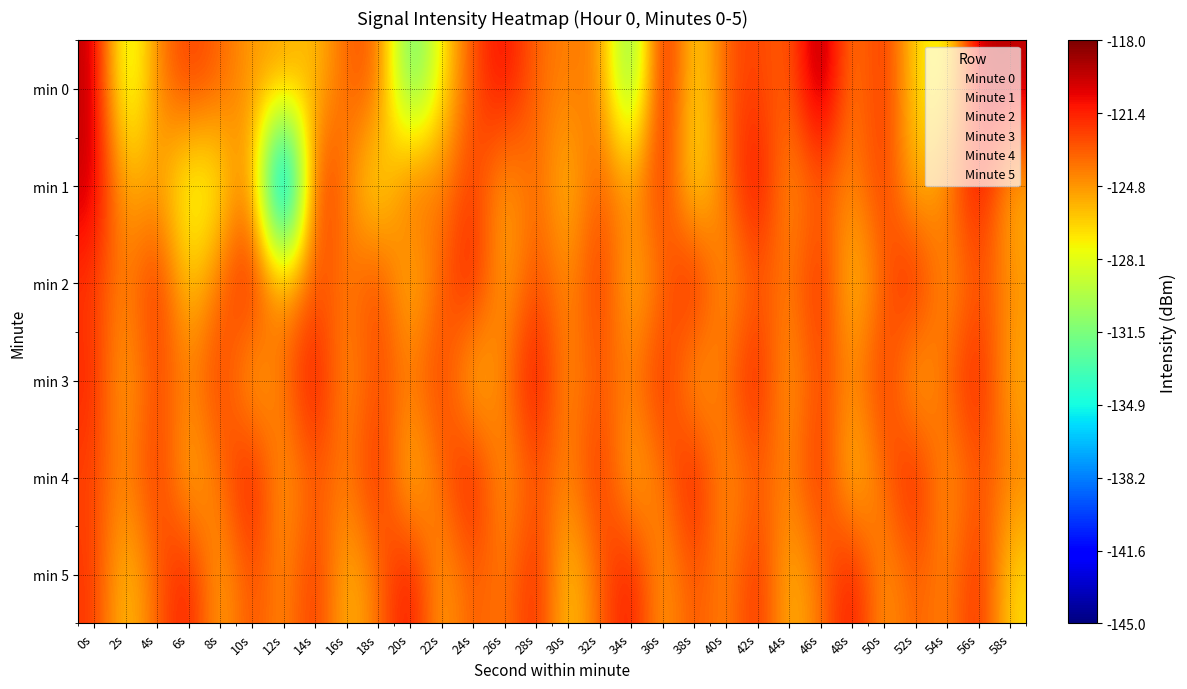

Which series has the largest total across all categories?

min 3